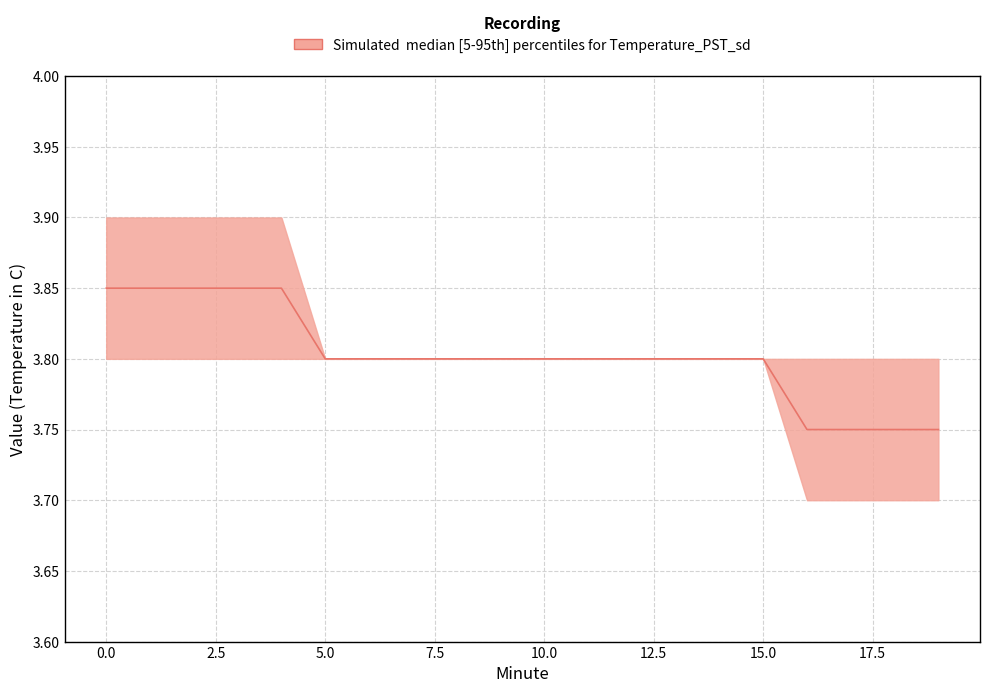

True or false: lower has more than 1 points higher than both neighbors.

False